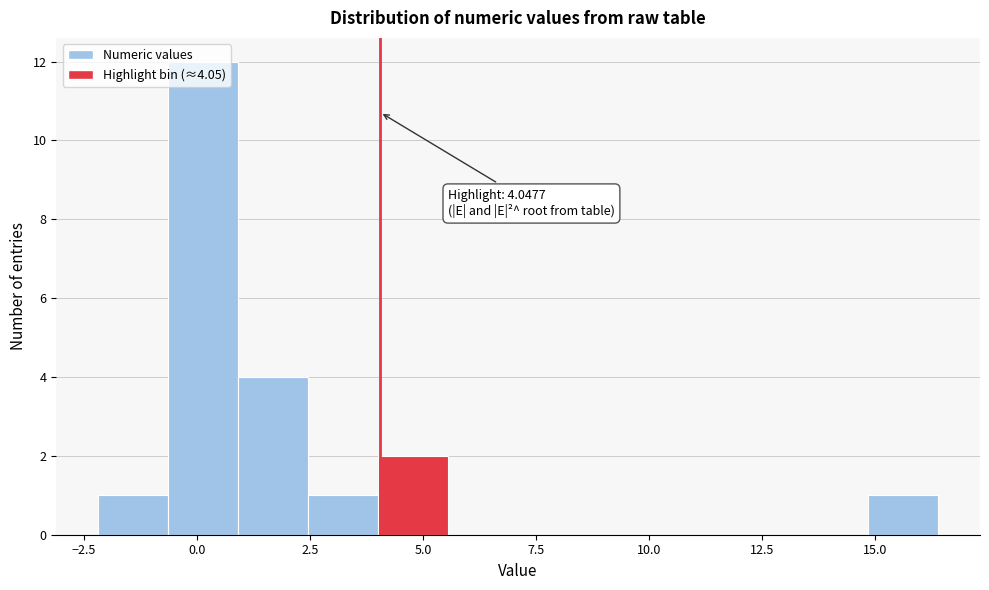

Read against the x-axis, roughly where is the centre of the tallest bar?

0.0